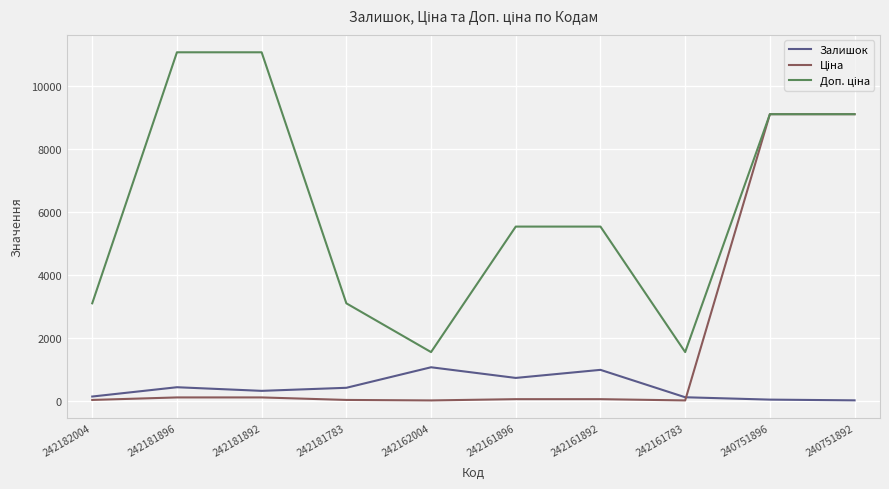

Does the chart have visible grid lines?

Yes